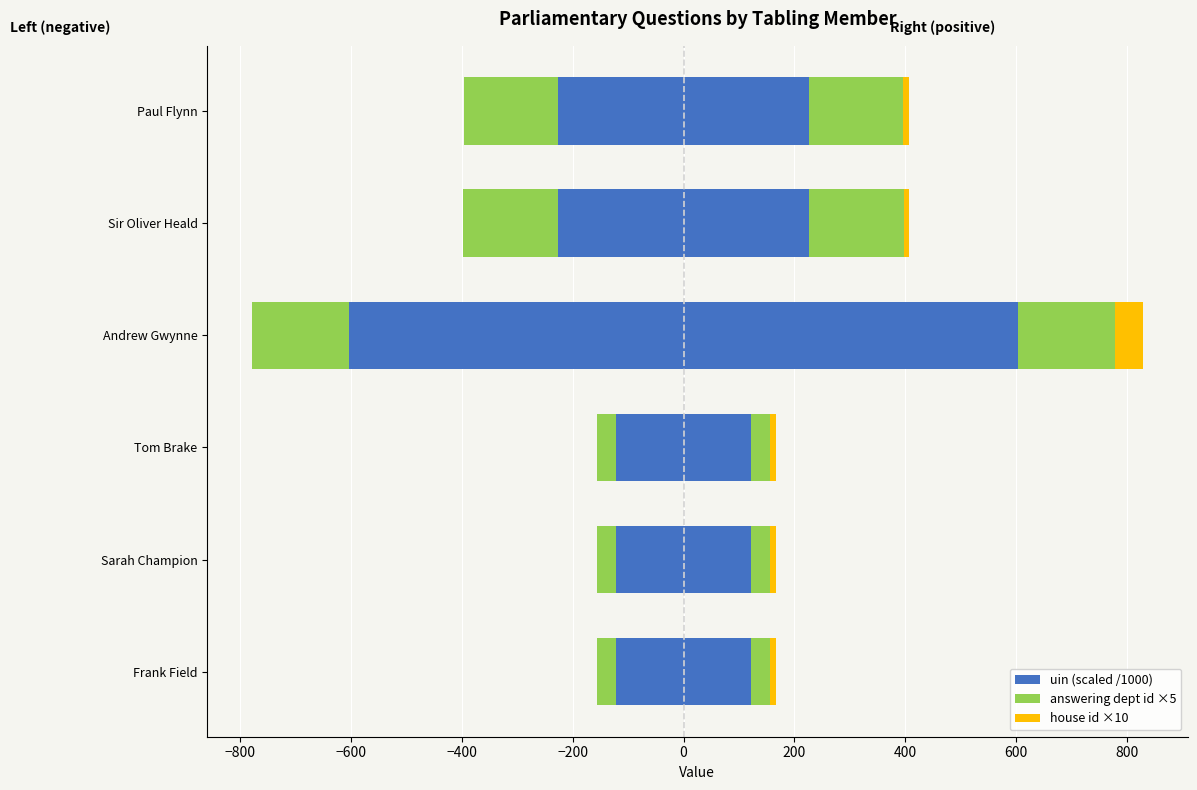

How many bars are there in total?

18